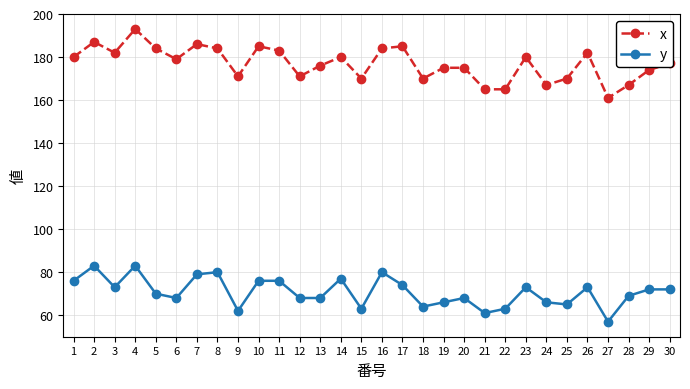

What are all the series names shown in the legend?

x, y